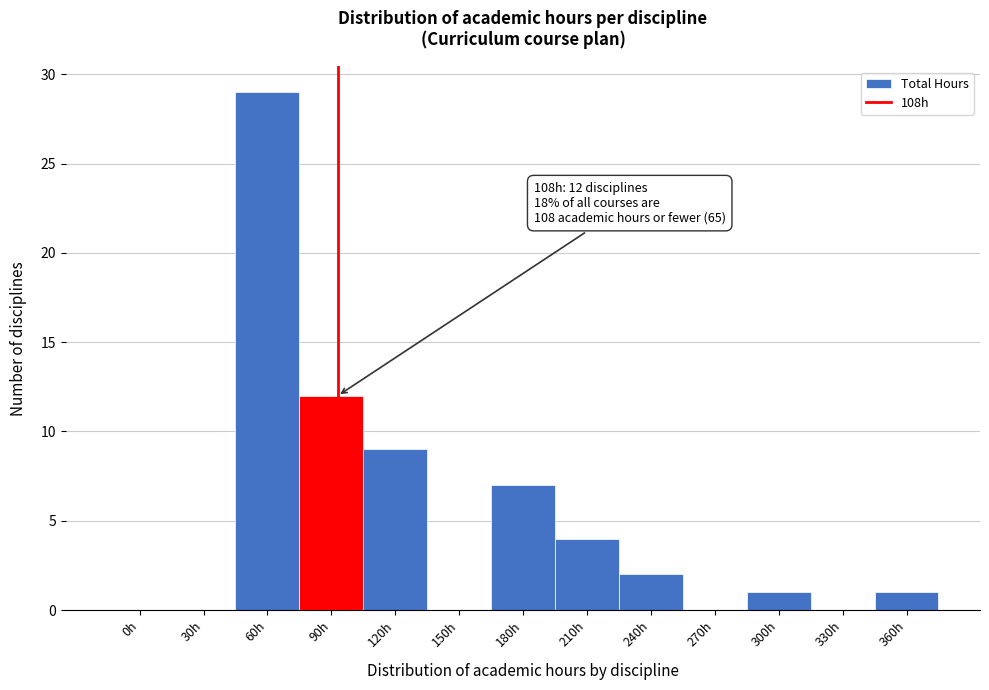

Reading left to right, list all the values displayed in this chart.

0h=0	30h=0	60h=29	90h=12	120h=9	150h=0	180h=7	210h=4	240h=2	270h=0	300h=1	330h=0	360h=1